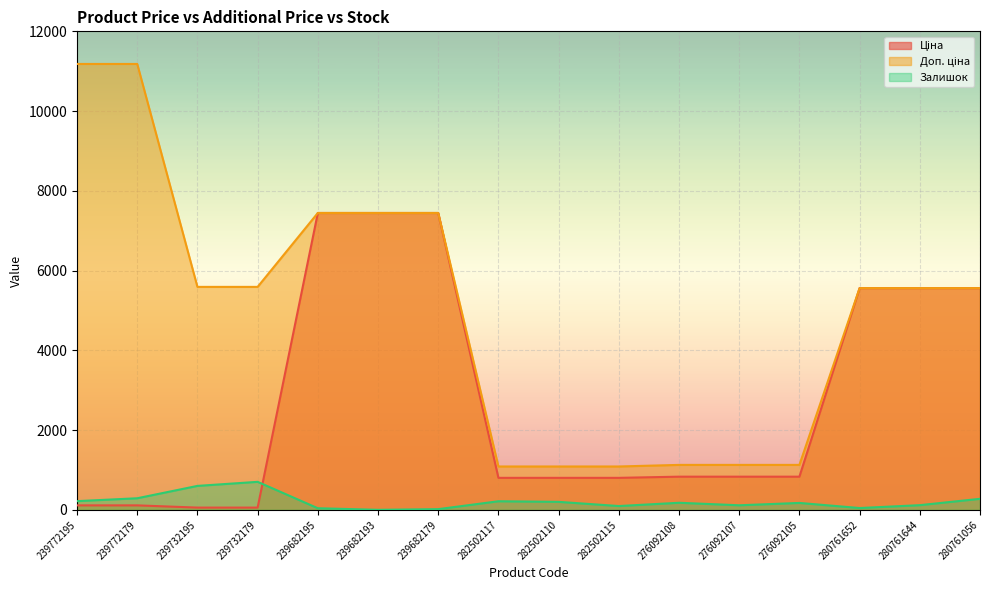

What is the difference between the maximum and minimum values in the Залишок series?

702.0